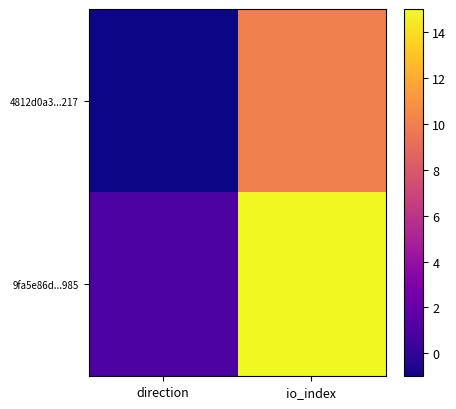

Reading right to left, transcribe all the data shown in this chart.

4812d0a3...217: io_index=10	direction=-1
9fa5e86d...985: io_index=15	direction=1